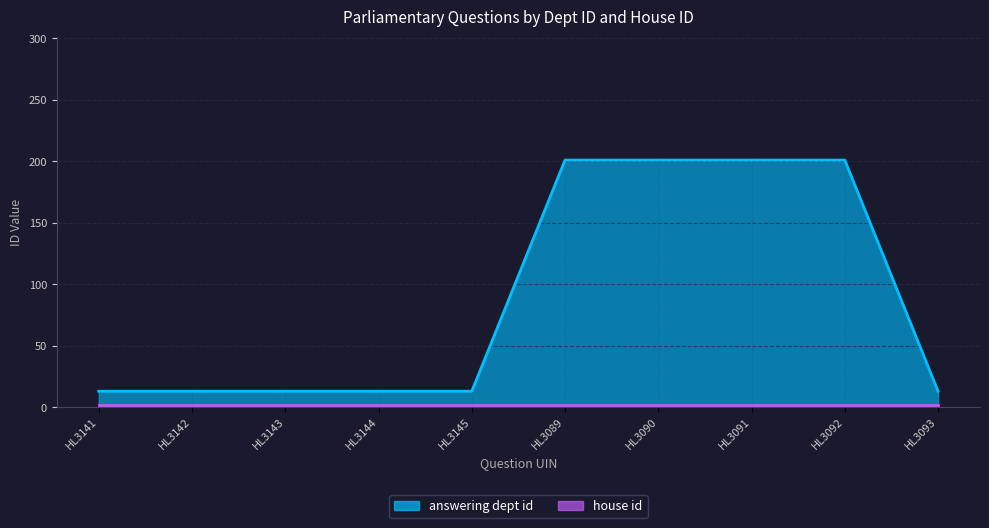

What is the label of the 7th point from the left?

HL3090